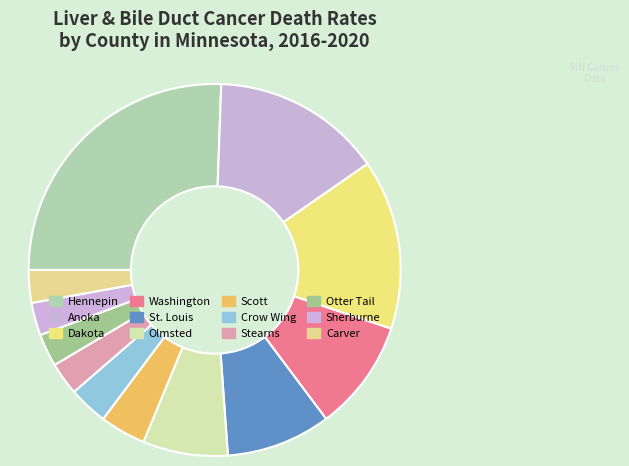

How many segments does this pie chart have?

12